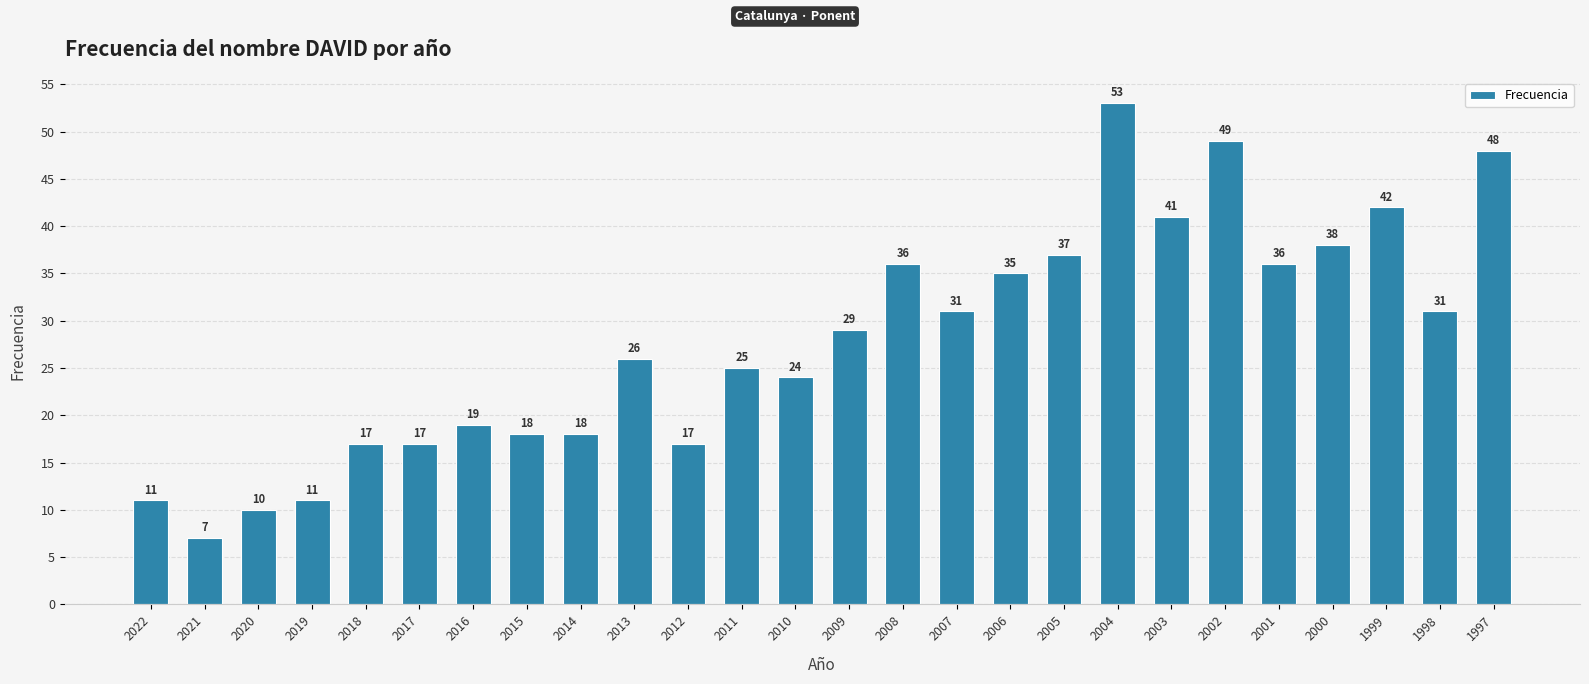

Are the bars horizontal?

No